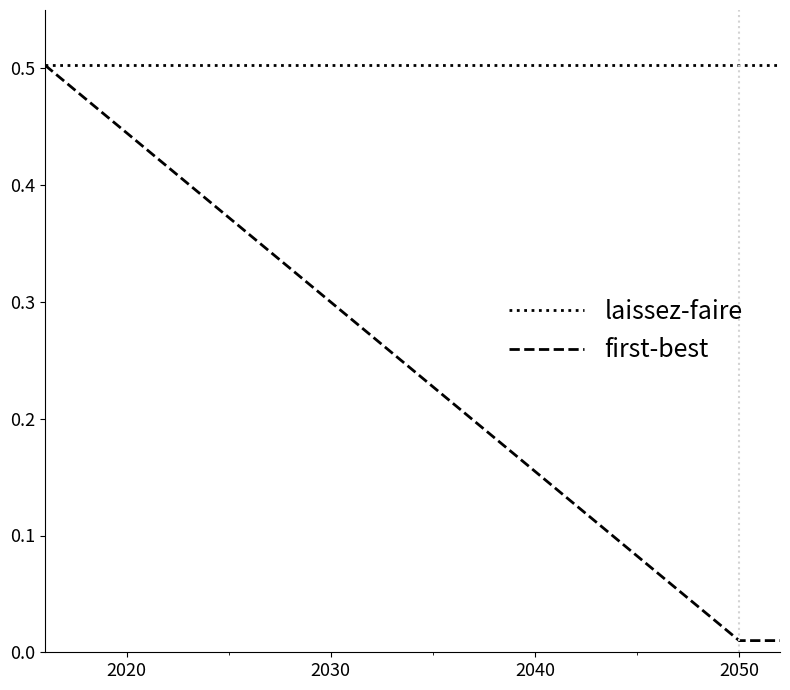

At how many categories does at least one series exceed 0?

37